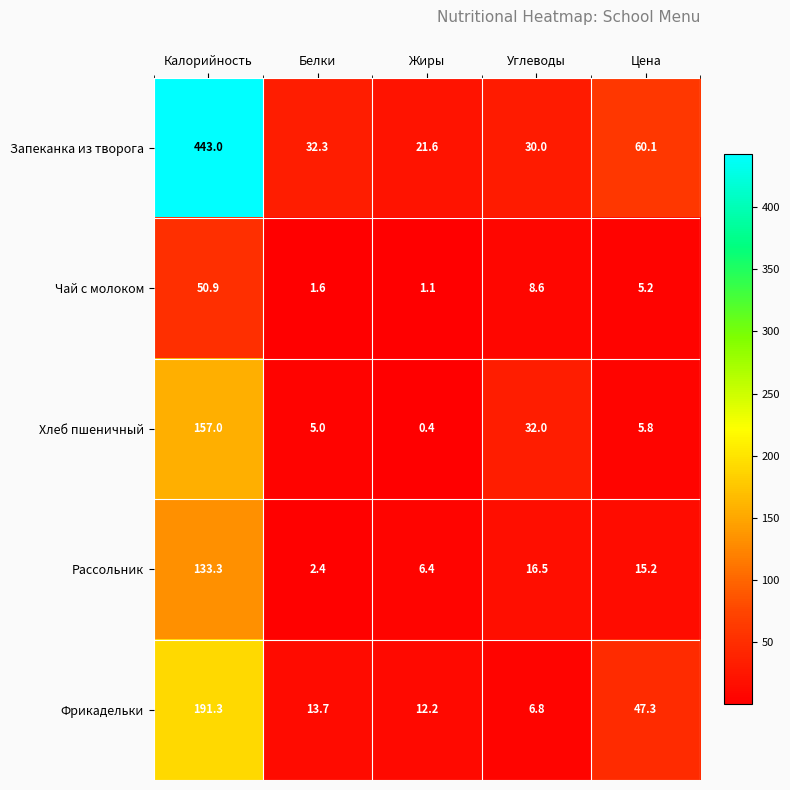

What is the average value of the Запеканка из творога series?

117.4